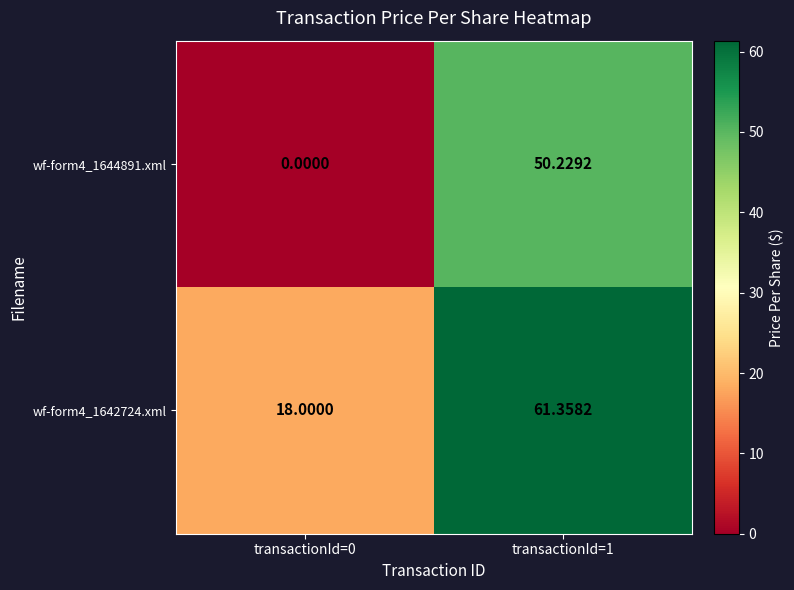

Is the value of wf-form4_1642724.xml at transactionId=0 greater than the value of wf-form4_1644891.xml at transactionId=1?

No